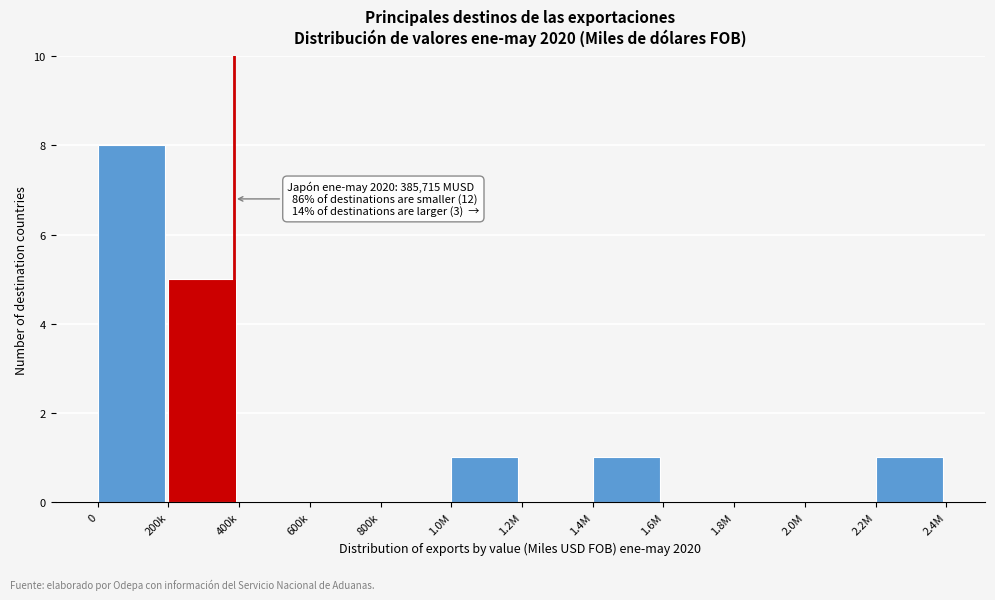

Reading left to right, extract all data points from this chart.

0=8	200k=5	400k=0	600k=0	800k=0	1.0M=1	1.2M=0	1.4M=1	1.6M=0	1.8M=0	2.0M=0	2.2M=1